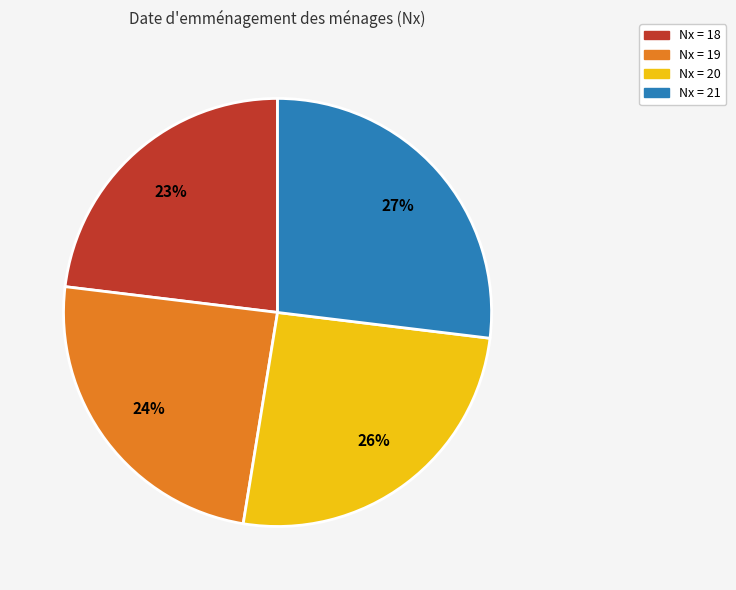

Is it true that Nx = 21 is 14% of the pie?

False